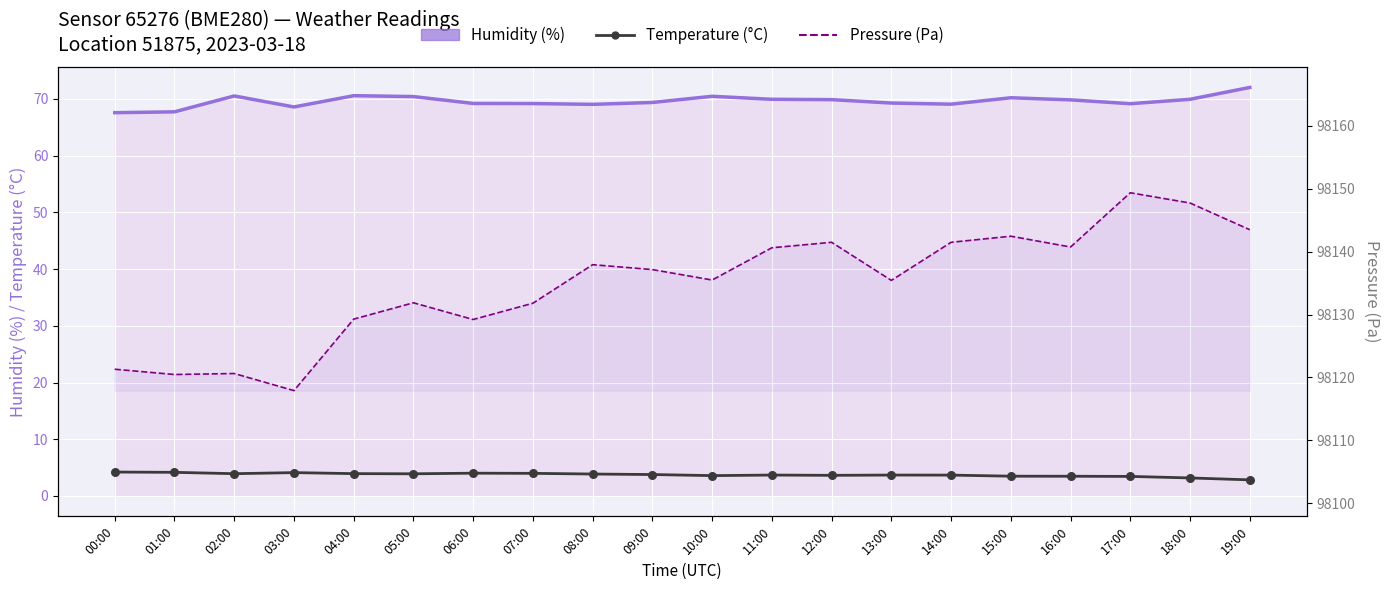

Which series has the largest total across all categories?

Pressure (Pa)